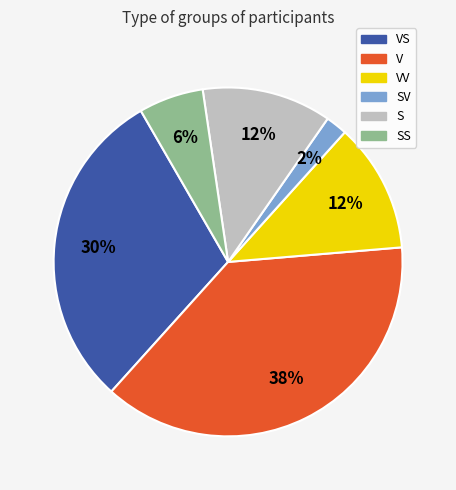

To the nearest percent, what is the difference between the largest and smallest slice percentages?

36%